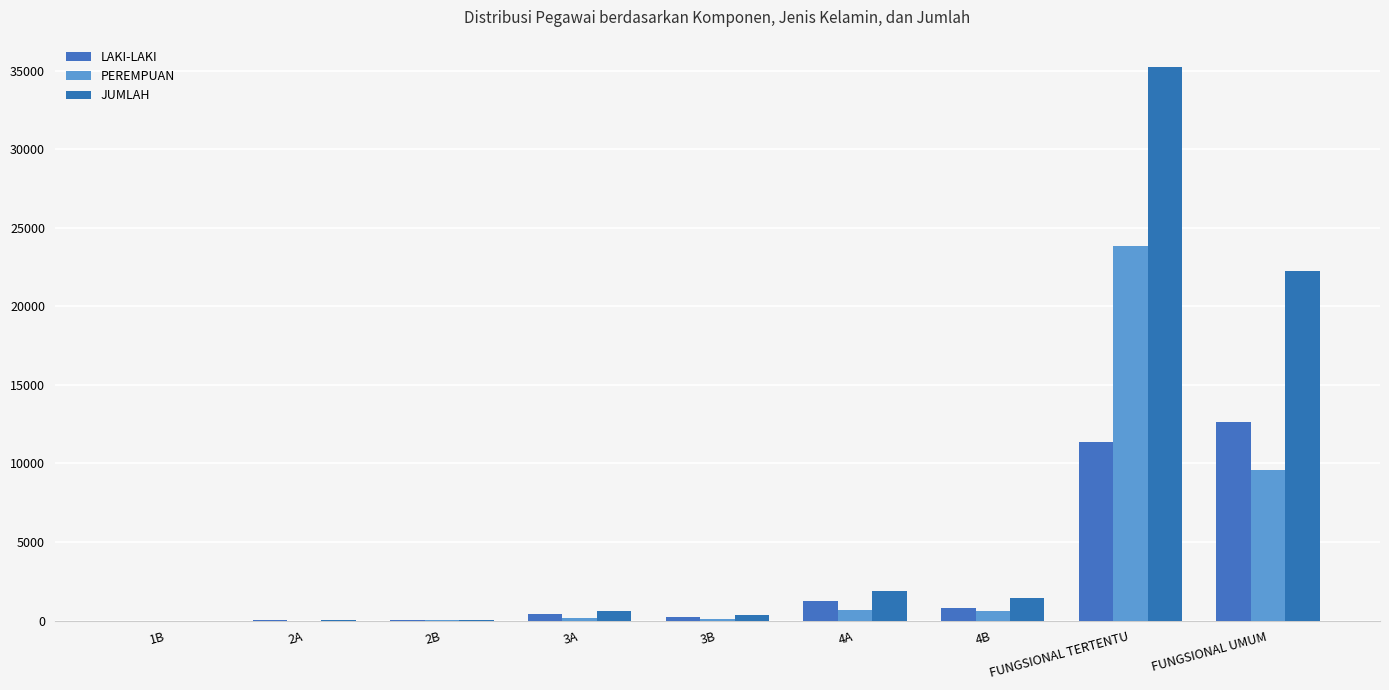

Where does the LAKI-LAKI series first go above 439?

4A